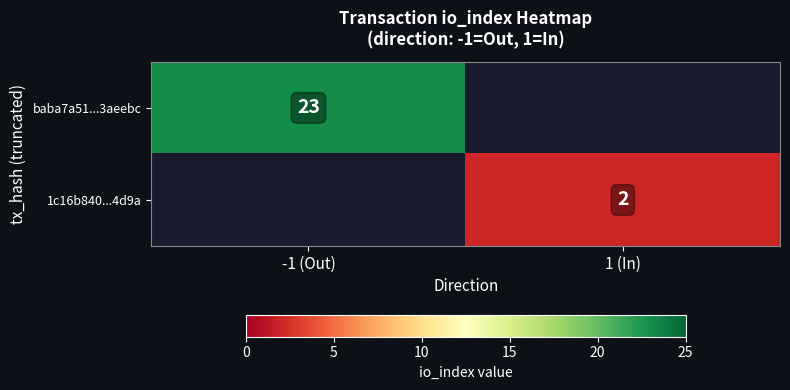

The value of baba7a51...3aeebc at -1 (Out) is 23. True or false?

True